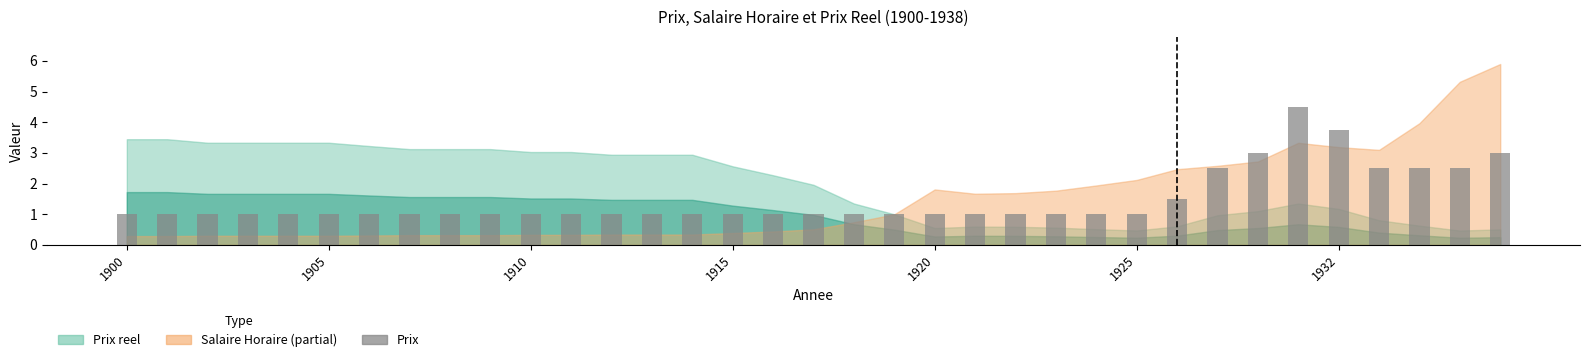

What is the difference between the maximum and minimum values?

3.5